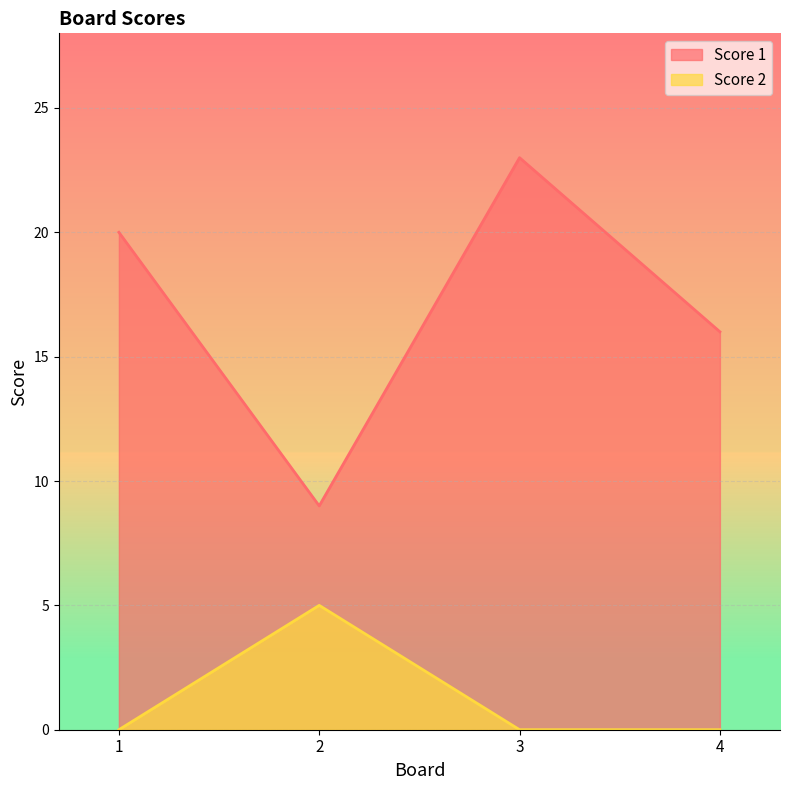

Rank the series at 1 from highest to lowest value.

Score 1, Score 2